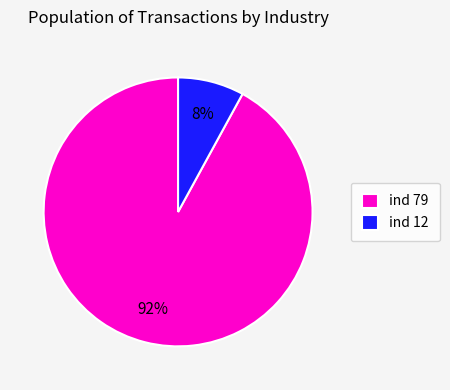

Is there a majority slice in this chart?

Yes